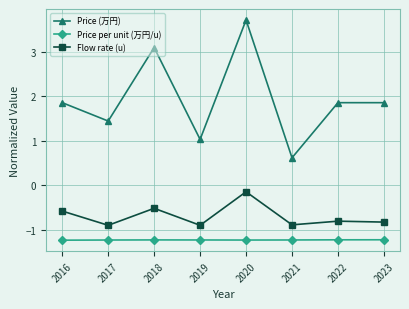

What is the maximum value shown in the chart?

3.7